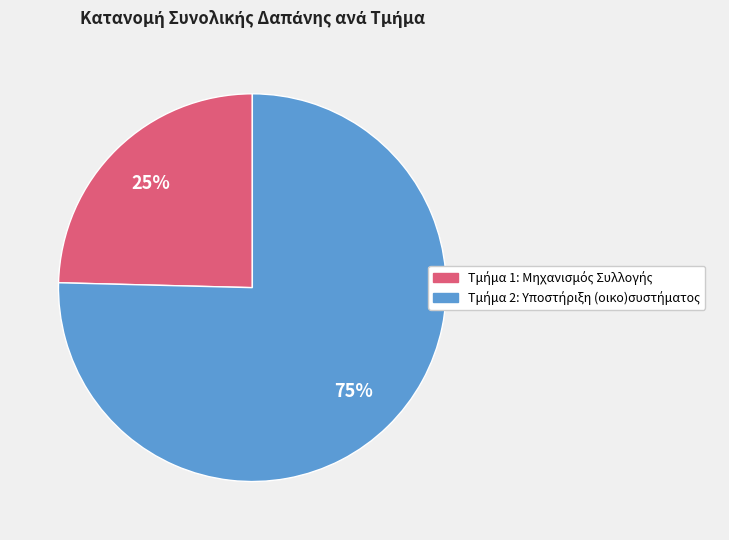

To the nearest percent, what is the average slice percentage?

50%